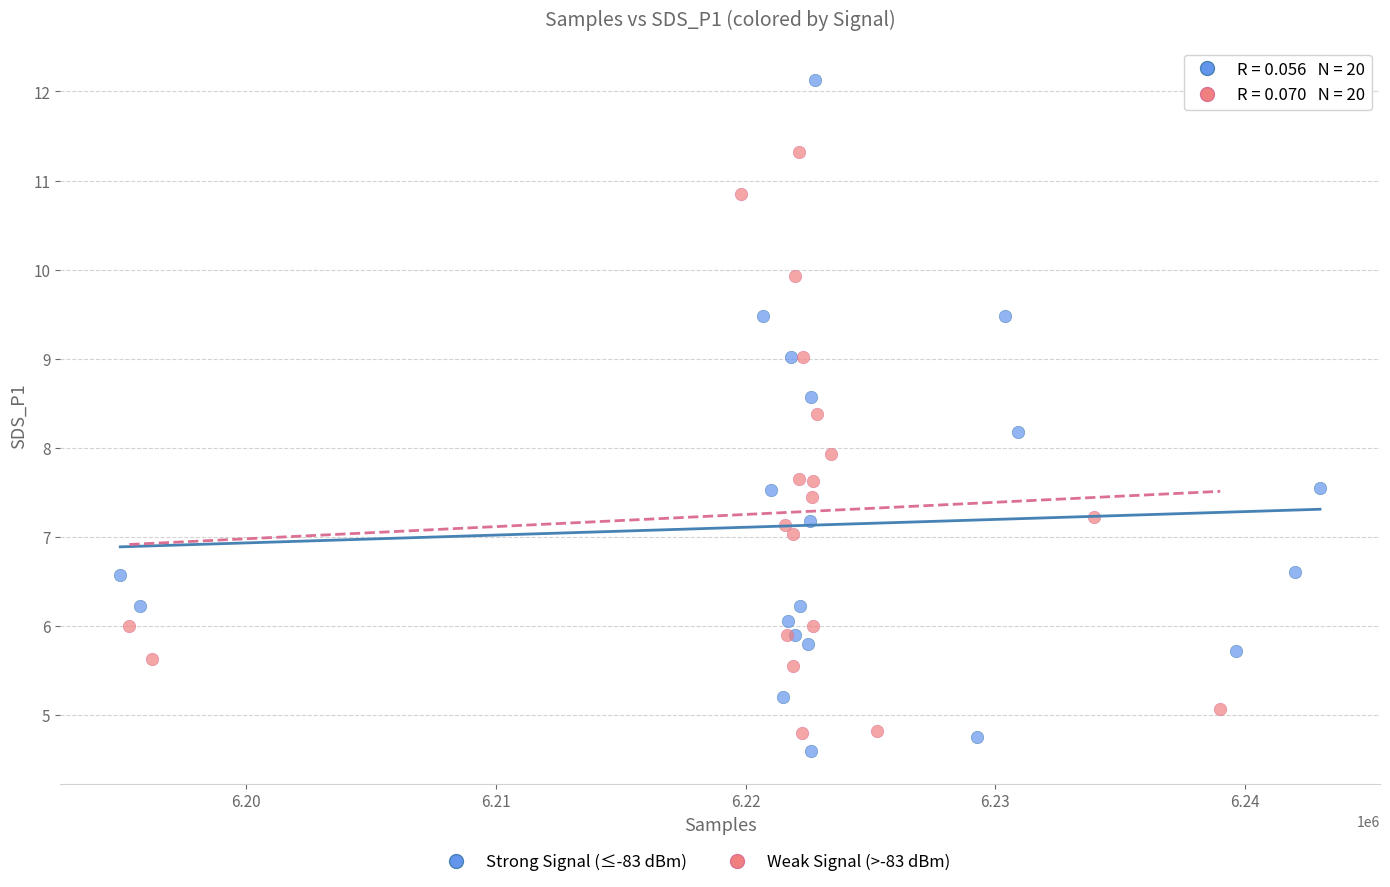

Which series has the widest spread of Y values?

Strong Signal (≤-83 dBm)